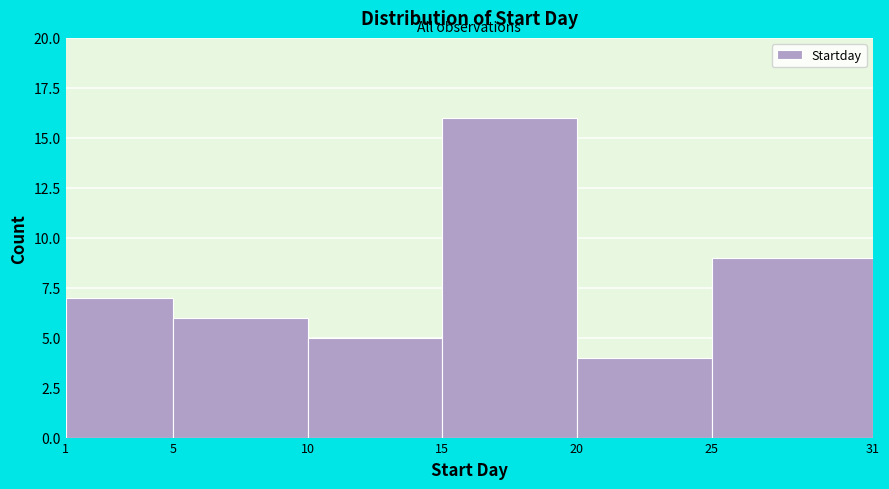

Which range on the x-axis has the tallest bar?

15 to 20